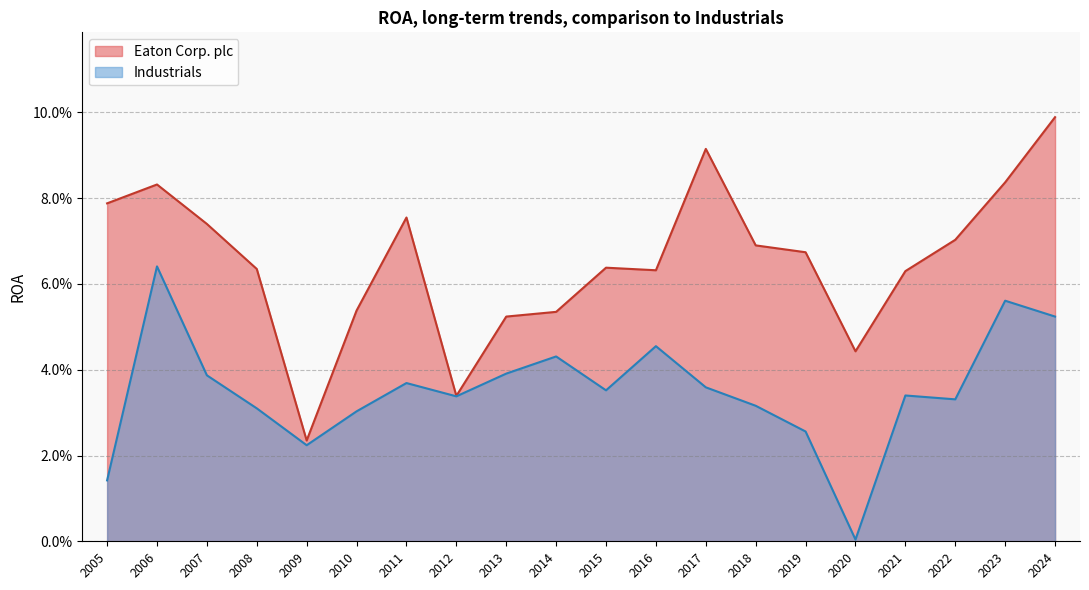

Is it true that Industrials equals 0.1 at 2015?

False